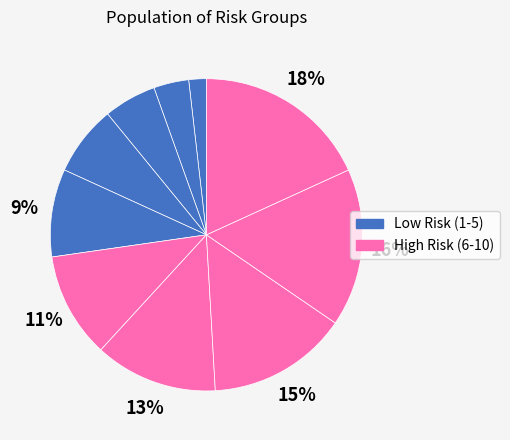

How many slices are in this pie chart?

10